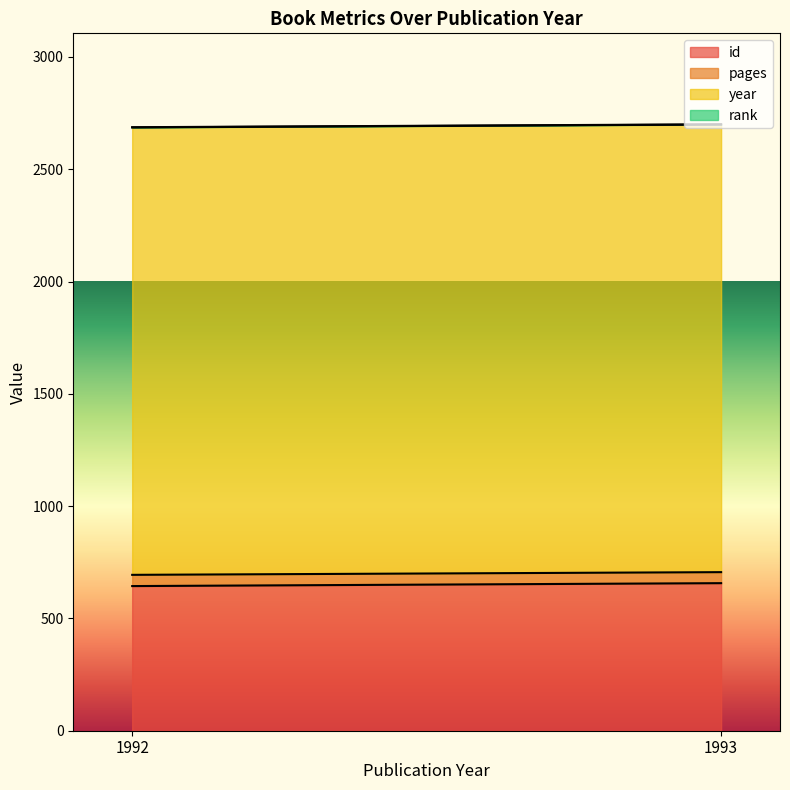

Which series has the largest total across all categories?

year